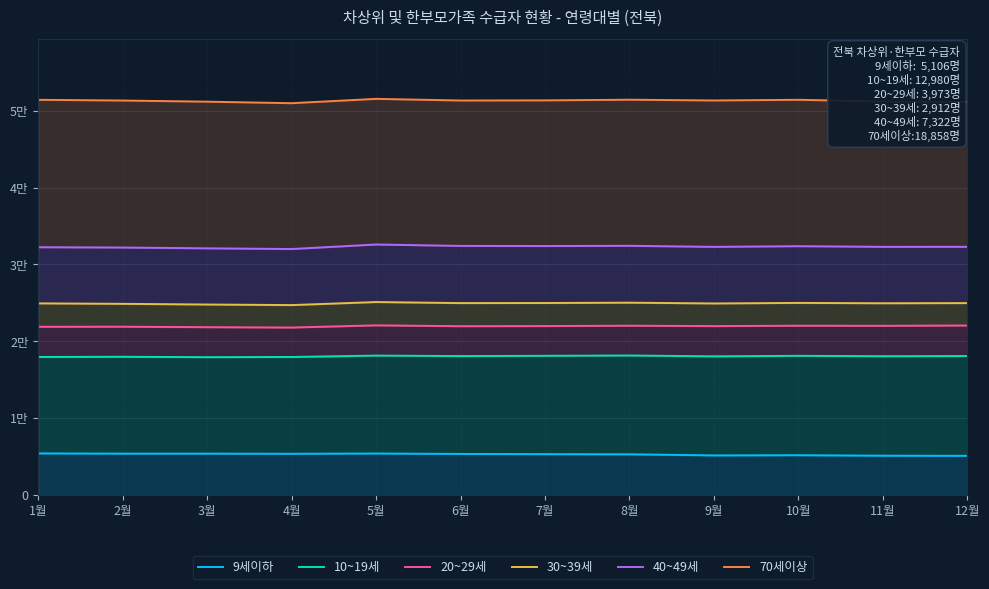

What is the difference between the highest and lowest values at 11월?

46073